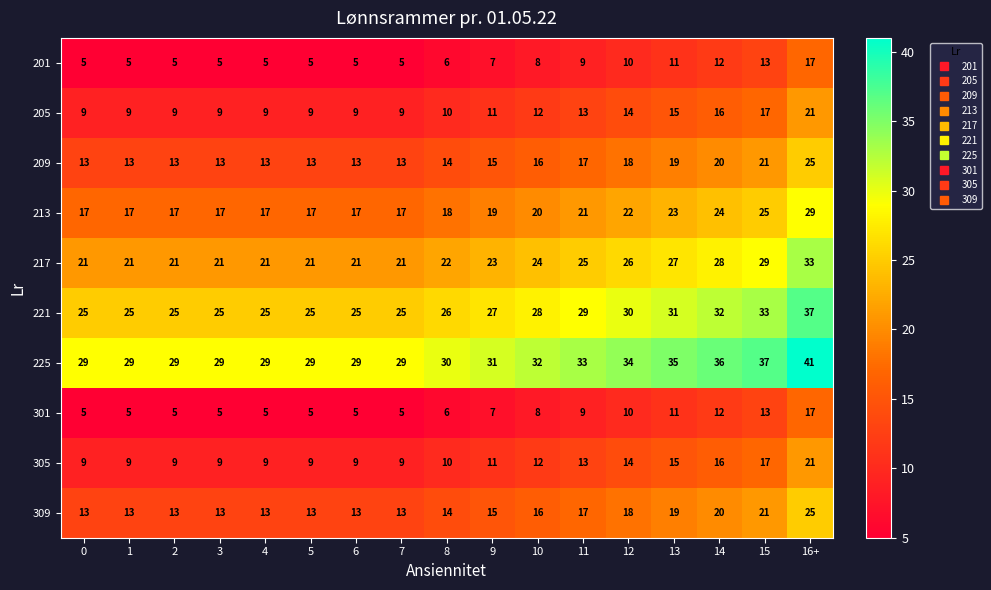

The value of 225 at 6 is 51. True or false?

False